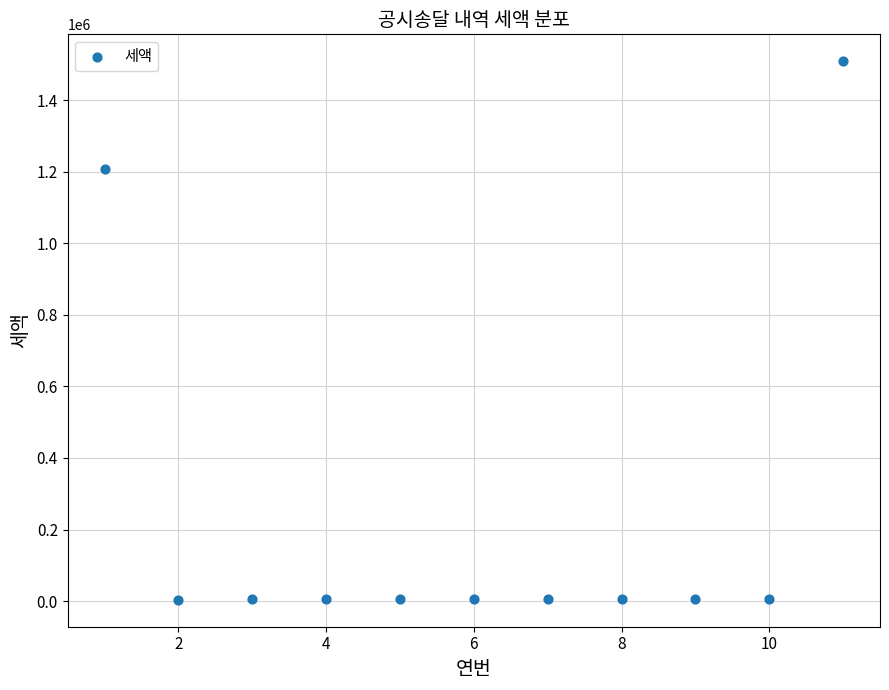

What is the range of Y values (max minus min)?

1505860